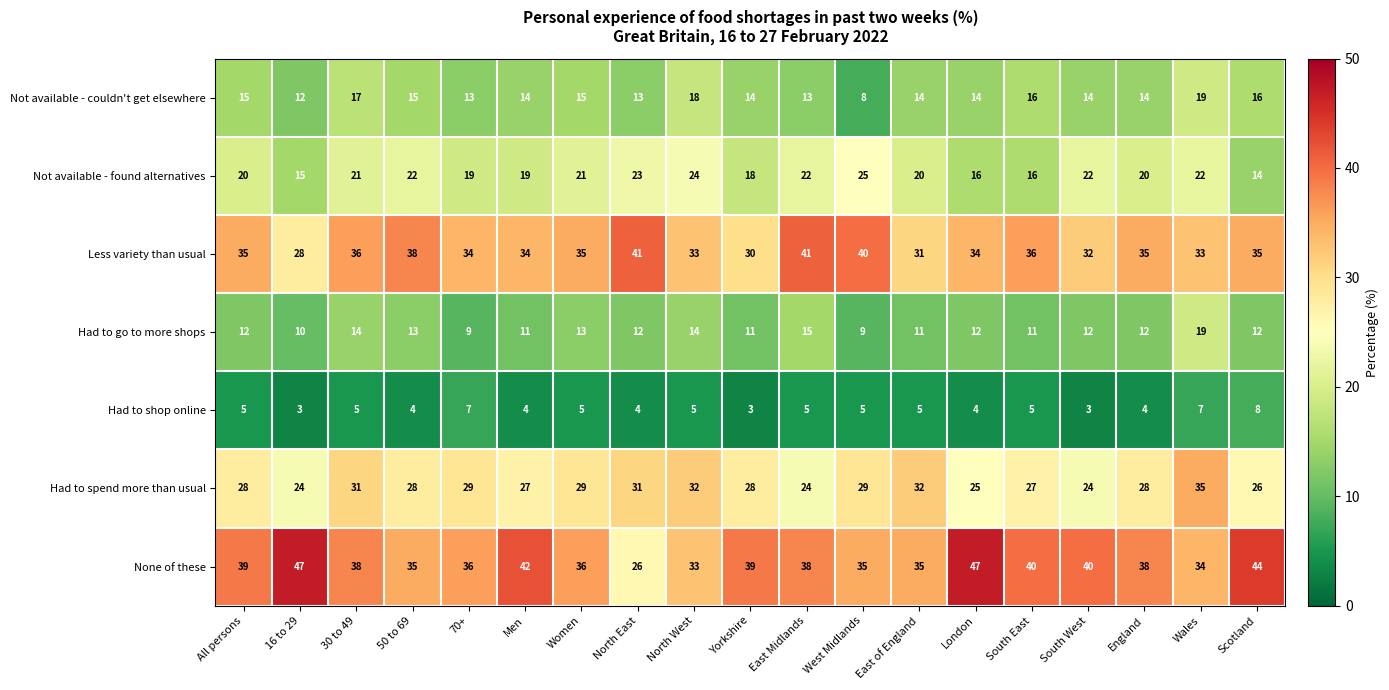

At how many categories does at least one series exceed 6?

19